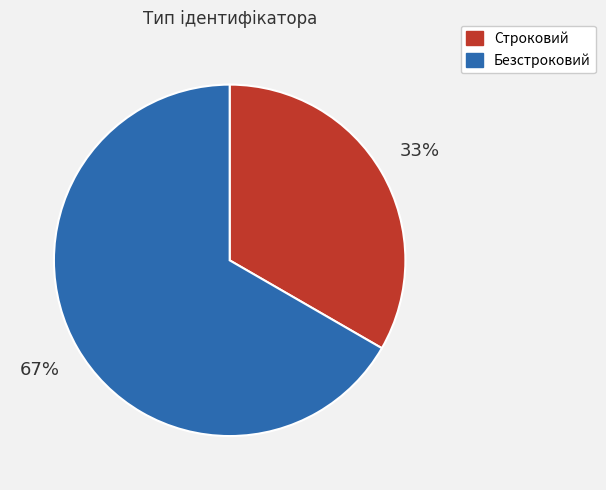

What percentage is the Безстроковий slice, to the nearest percent?

67%